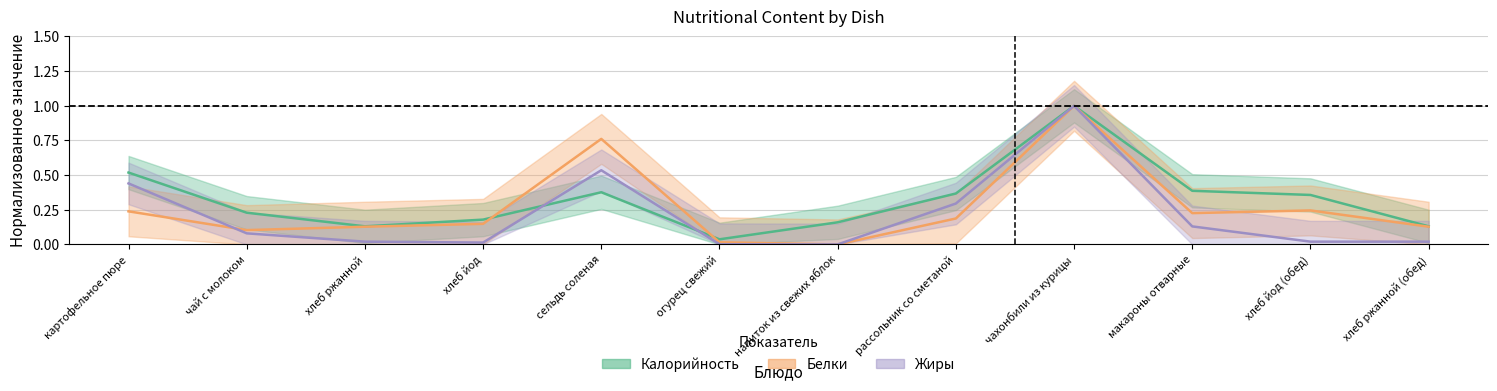

Which series changed the most between хлеб йод and чахонбили из курицы?

Жиры